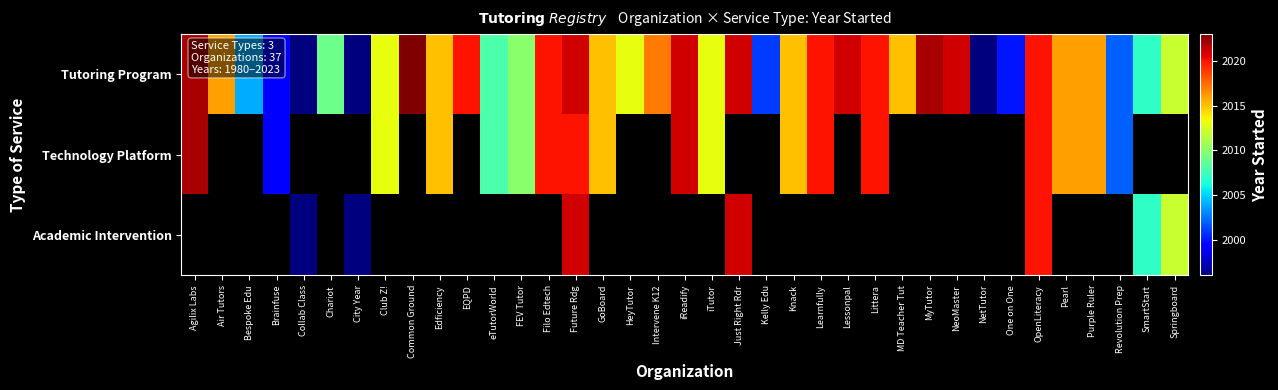

Which category has the lowest value across all series?

Air Tutors